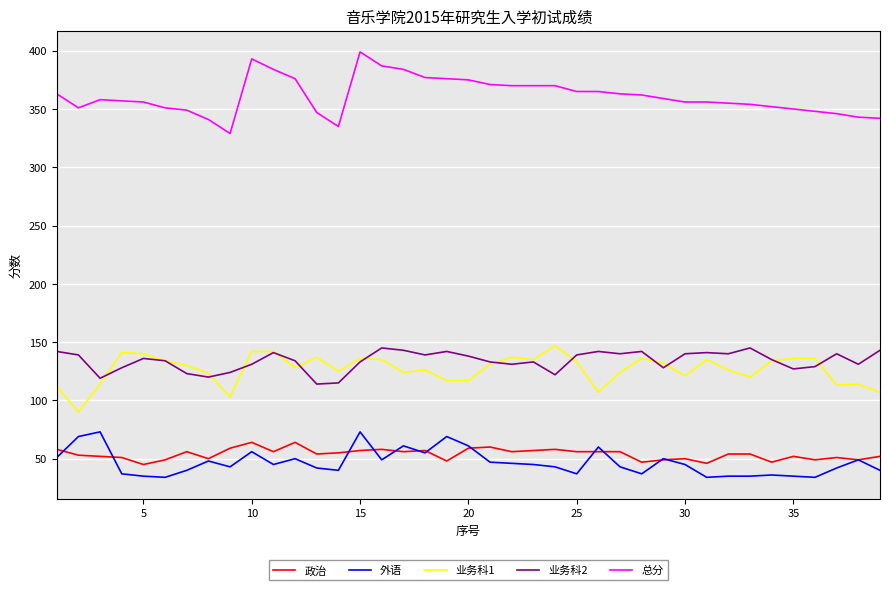

Which series has the largest total across all categories?

总分